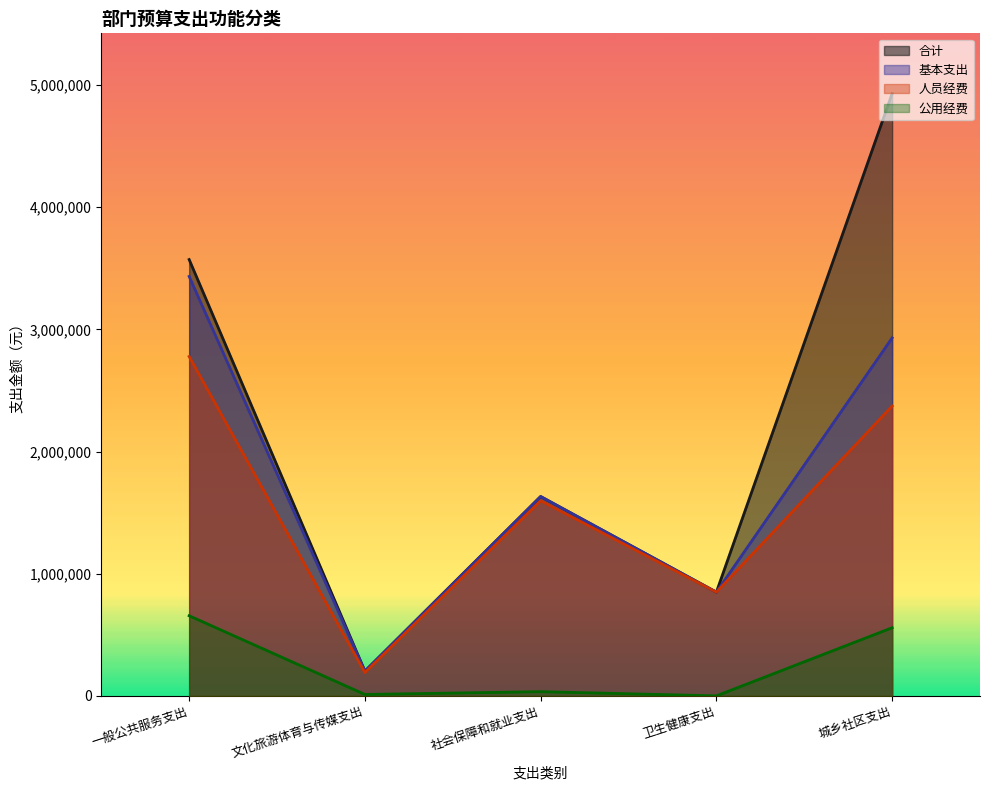

What is the label of the 3rd point from the right?

社会保障和就业支出